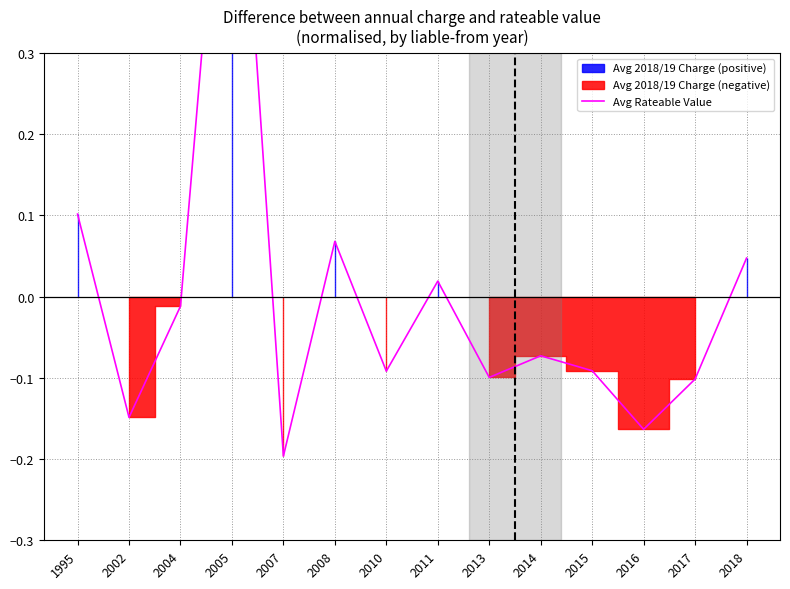

What is the difference between the maximum and minimum values?

0.9